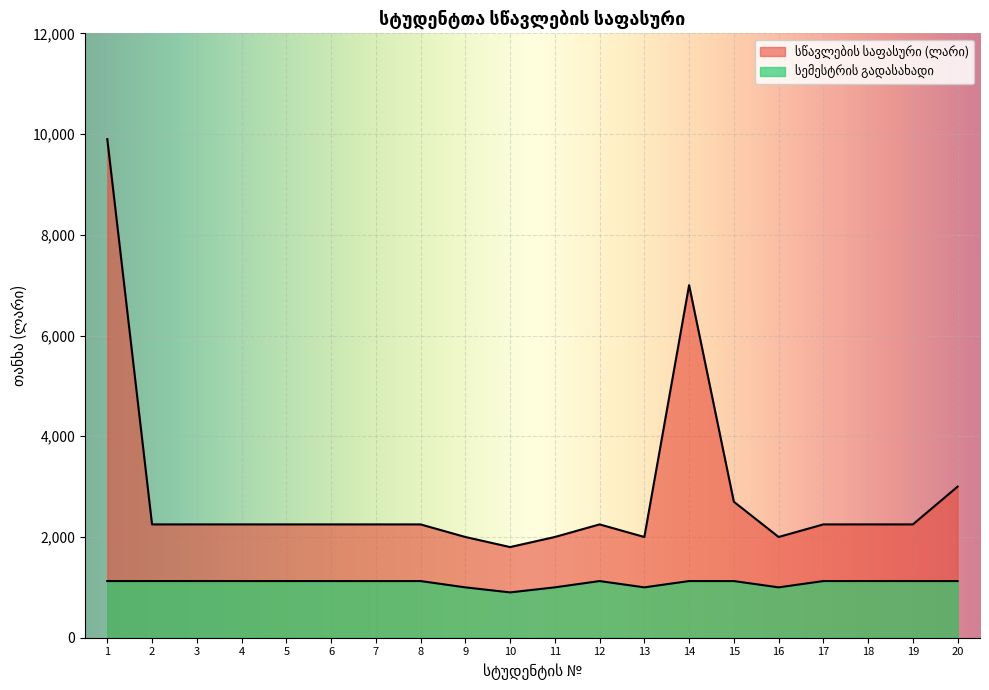

The value of სწავლების საფასური (ლარი) at 19 is 920. True or false?

False